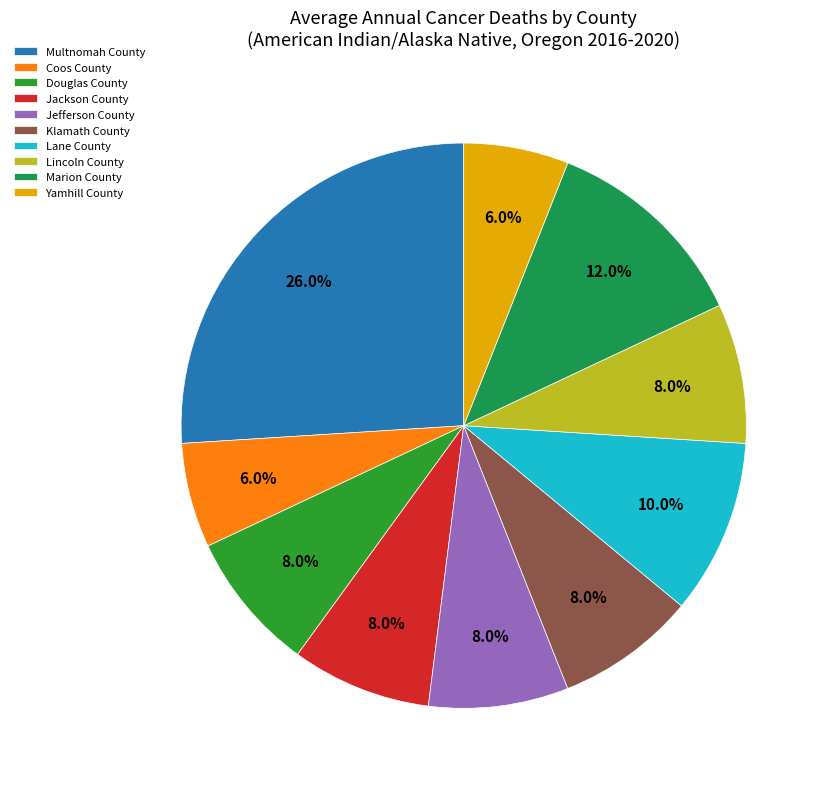

Which slice is the largest?

Multnomah County